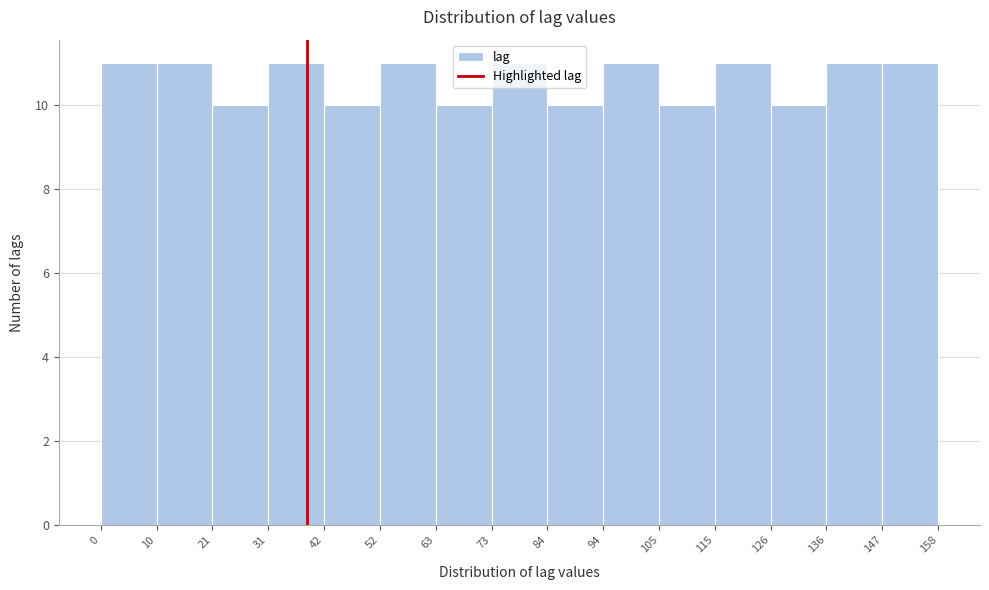

Reading left to right, transcribe this chart: for each bar, give the range it covers on the x-axis and its height. The values are not printed on the chart, so give them approximately, as read against the axis.

0 to 10: 11
10 to 21: 11
21 to 31: 10
31 to 42: 11
42 to 52: 10
52 to 63: 11
63 to 73: 10
73 to 84: 11
84 to 94: 10
94 to 105: 11
105 to 115: 10
115 to 126: 11
126 to 136: 10
136 to 147: 11
147 to 158: 11